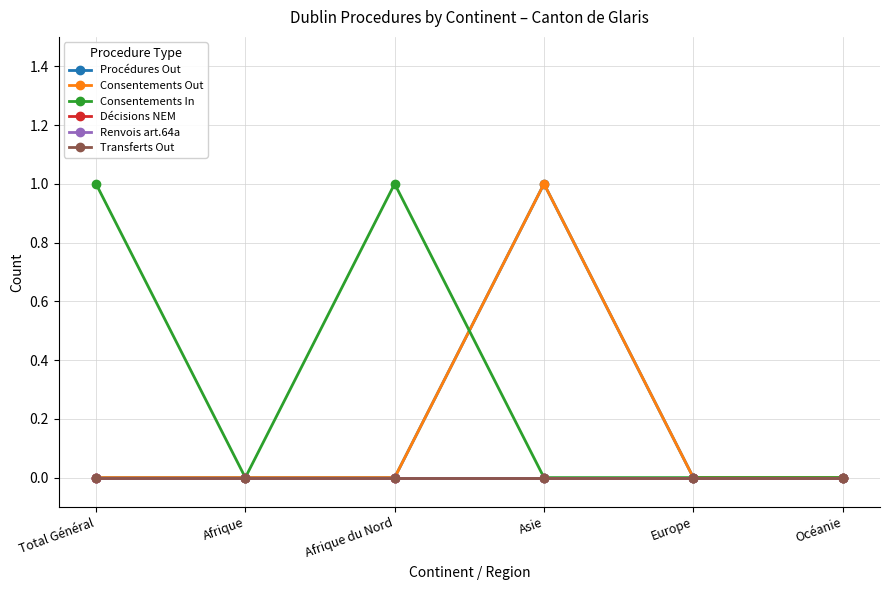

Between Afrique du Nord and Total Général, which is larger?

Afrique du Nord